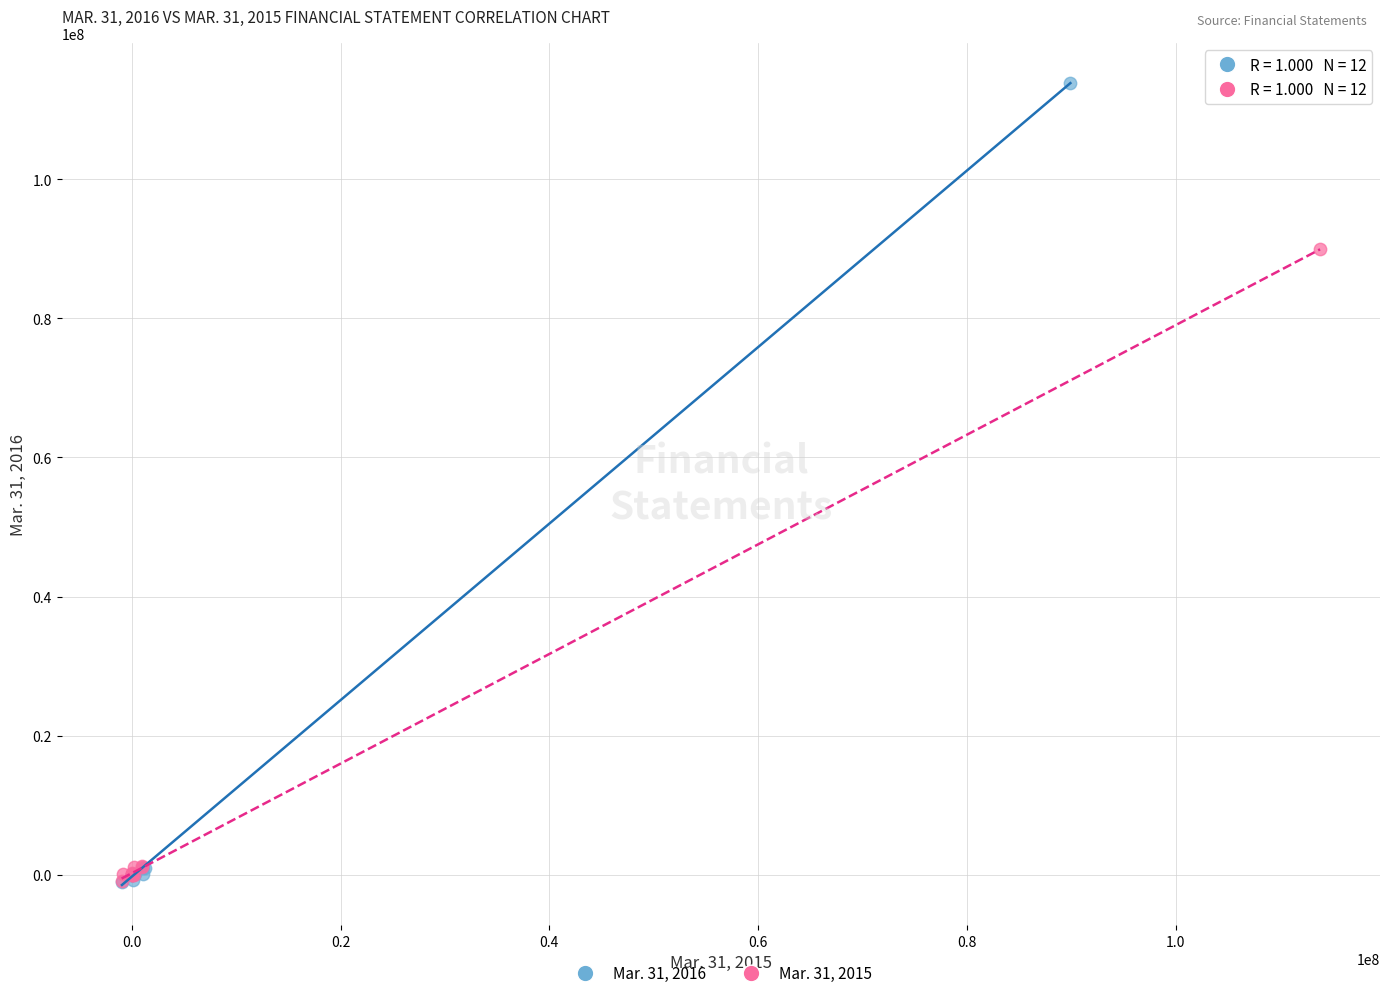

Which series contains the highest Y value?

Mar. 31, 2016